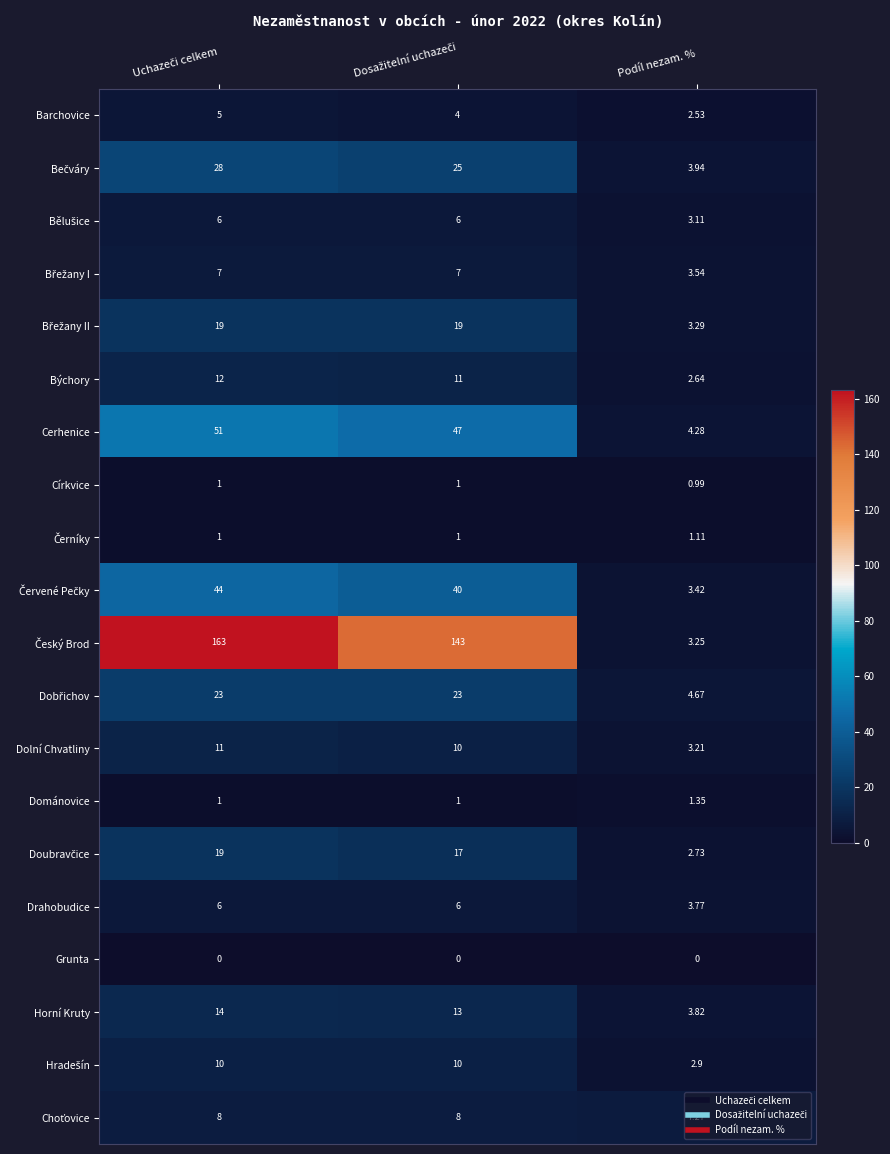

How many data points in Církvice are less than 1?

1